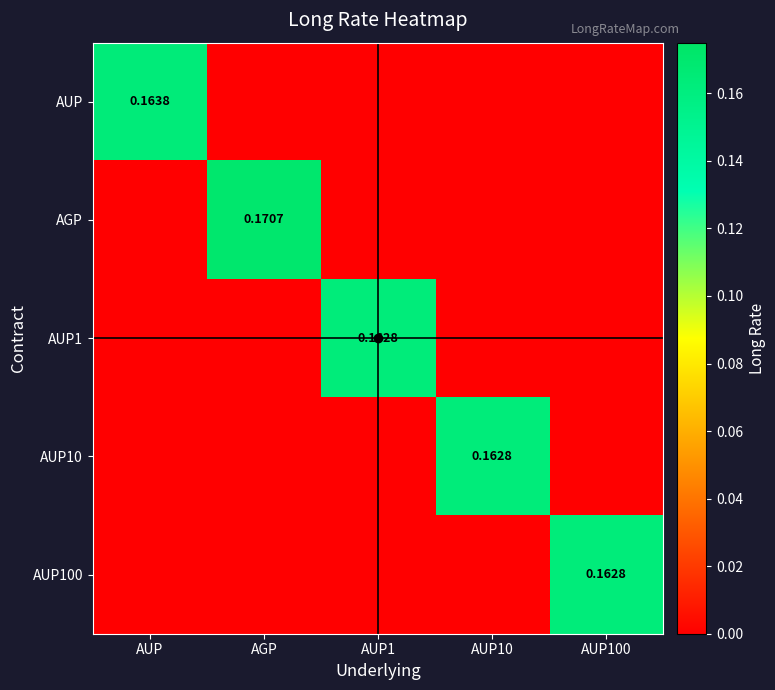

At which category is the sum across all series the highest?

AGP